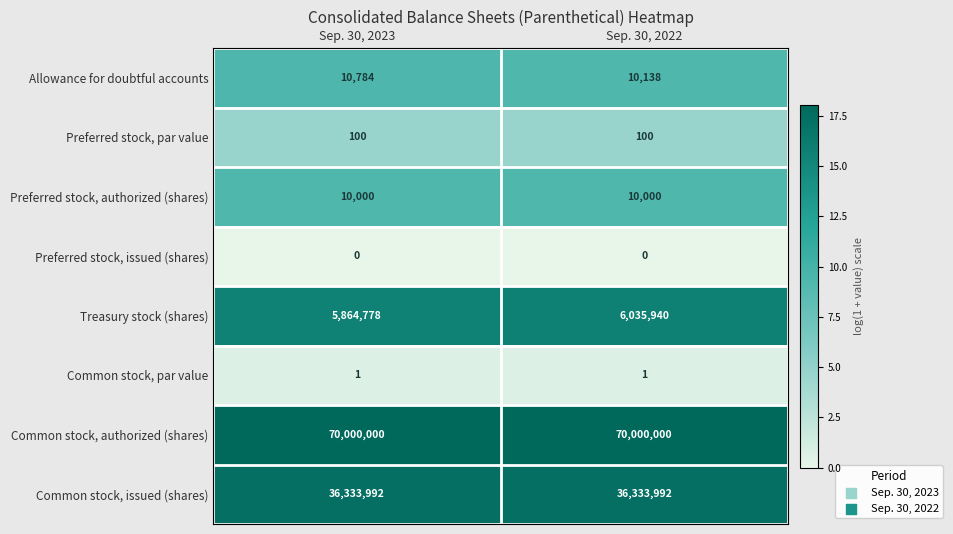

The value of Treasury stock (shares) at Sep. 30, 2022 is 8461748. True or false?

False